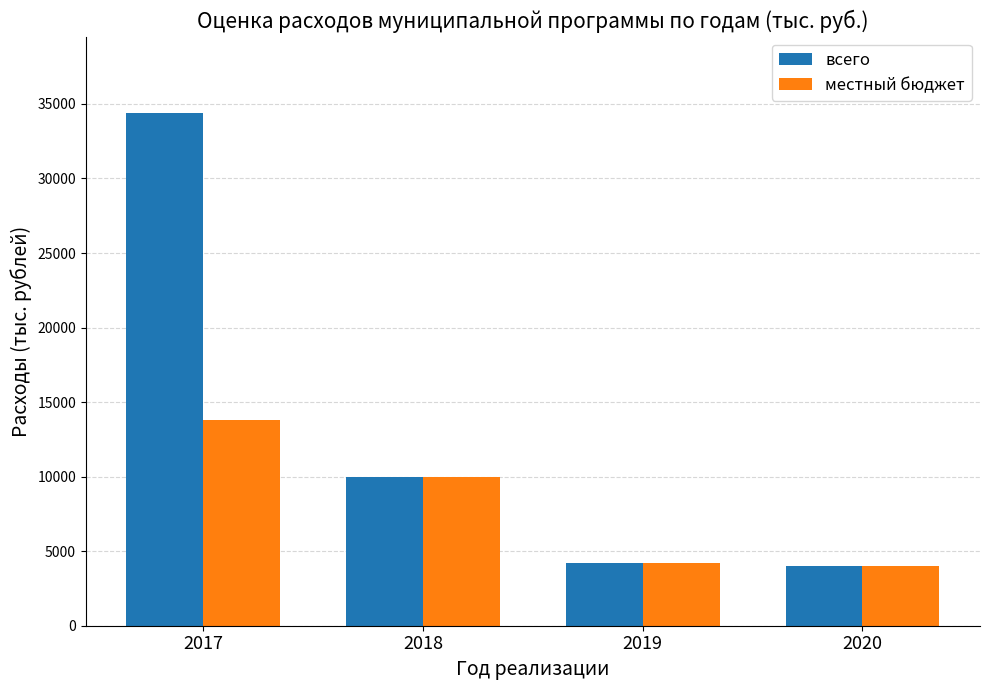

What is the lowest value of the всего series?

3981.6